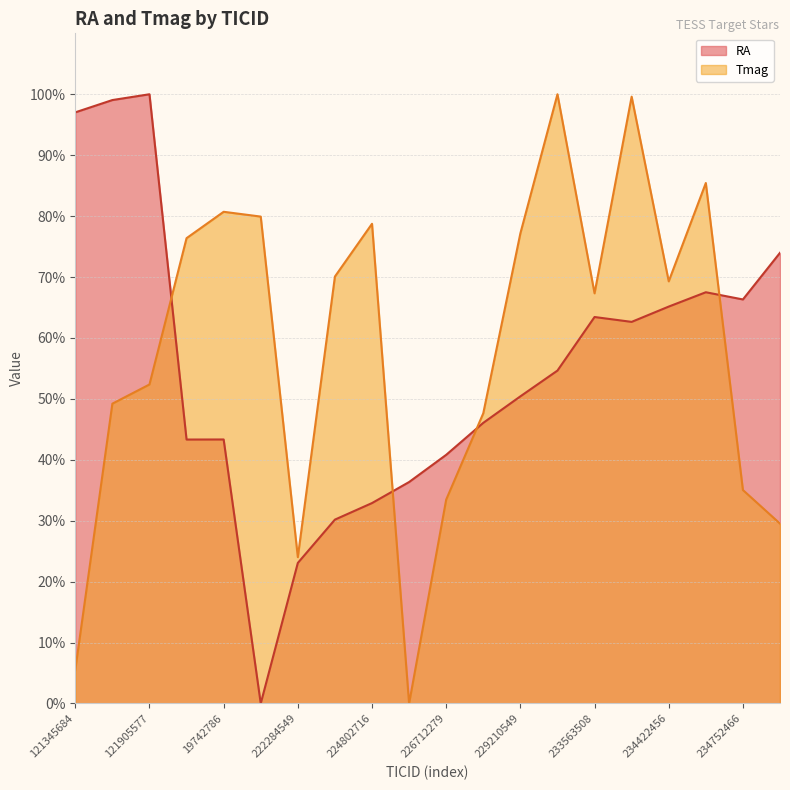

What is the value of the Tmag point at the 20th from the left?

29.5